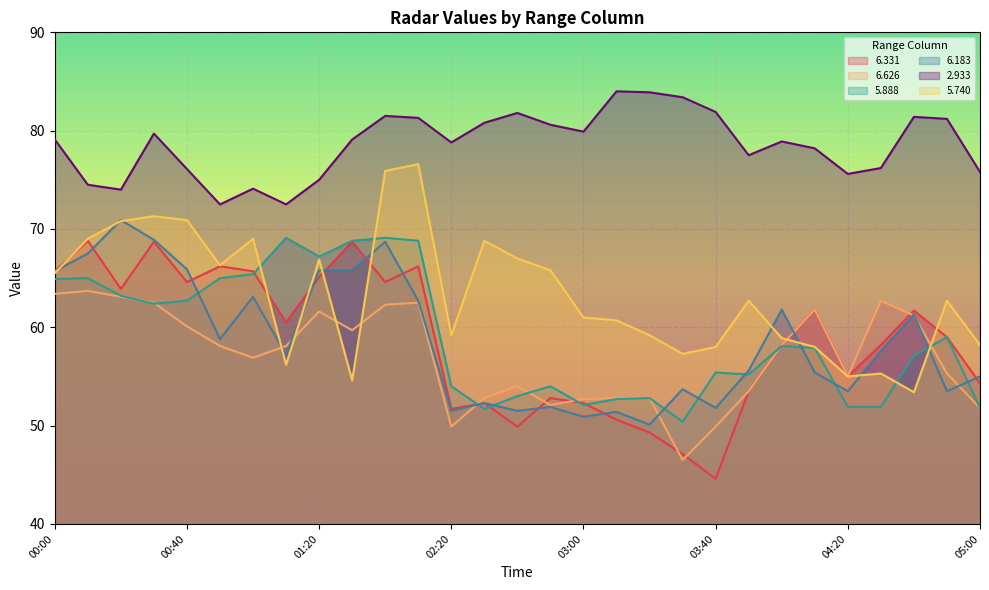

After their last crossing, which series has the higher values:   6.183 or   6.626?

  6.183